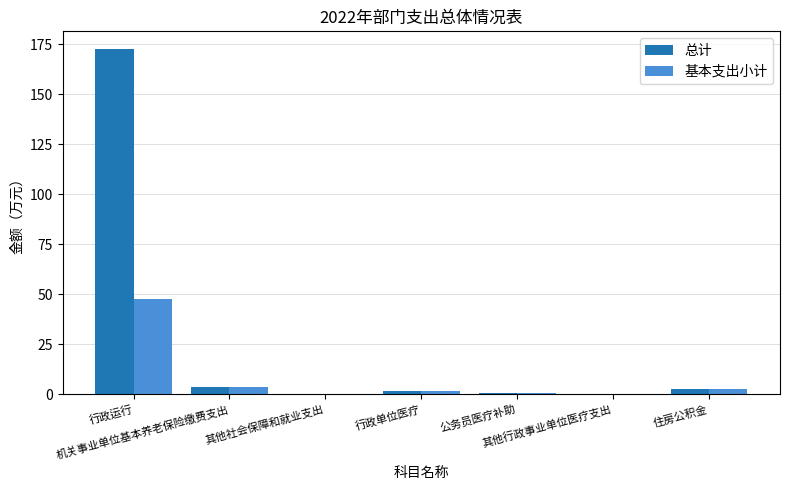

True or false: 总计 has a value of 0.1 at 其他社会保障和就业支出.

True